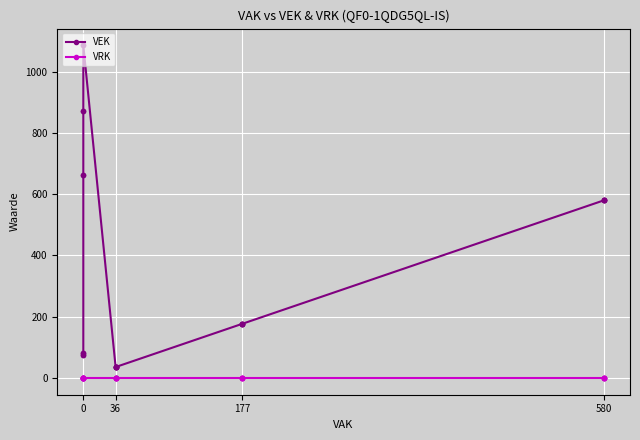

At 580, list the series in order from largest to smallest.

VEK, VRK